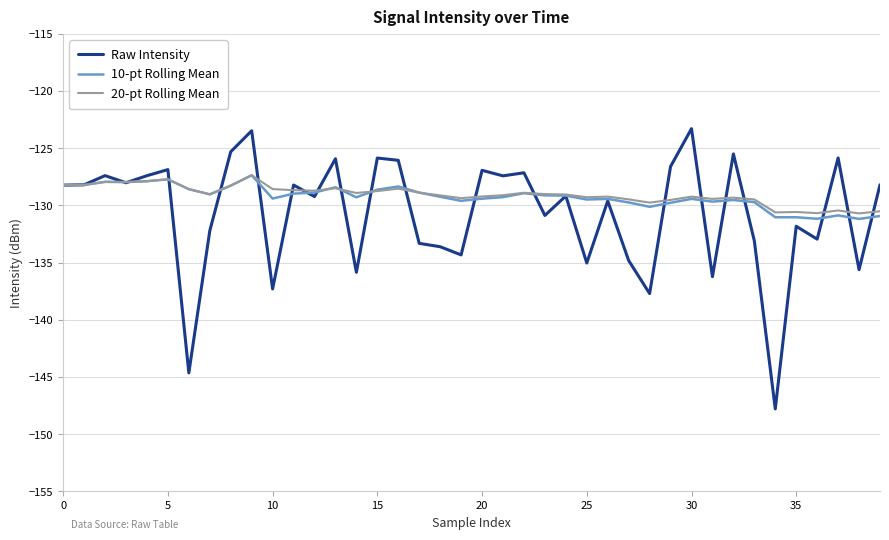

How many distinct data groups are displayed?

3